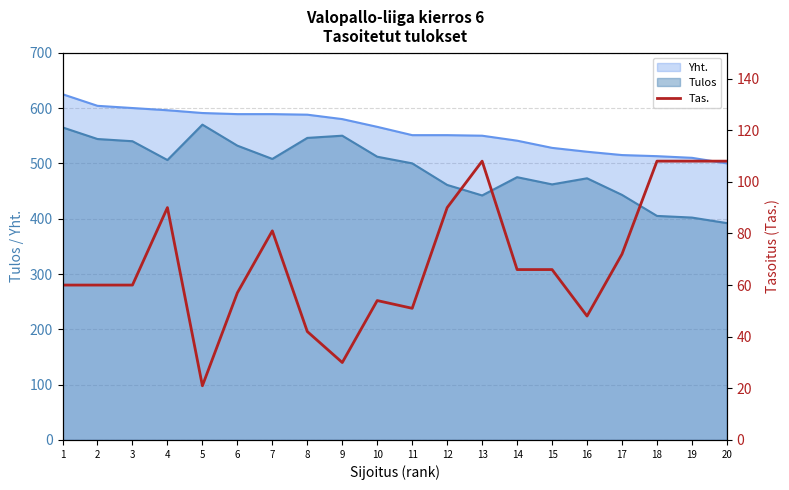

Reading right to left, list all the values displayed in this chart.

108	108	108	72	48	66	66	108	90	51	54	30	42	81	57	21	90	60	60	60